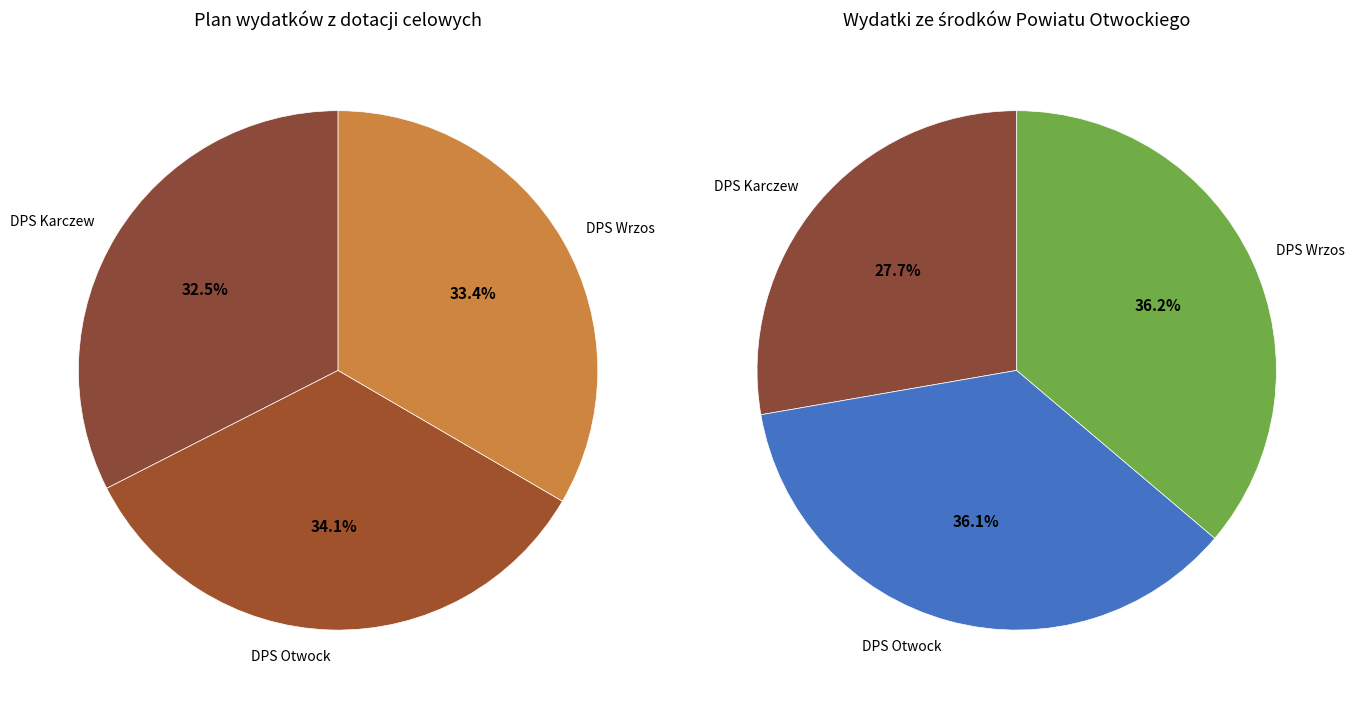

To the nearest percent, what portion does Dom Pomocy Społecznej w Karczewie represent?

33%